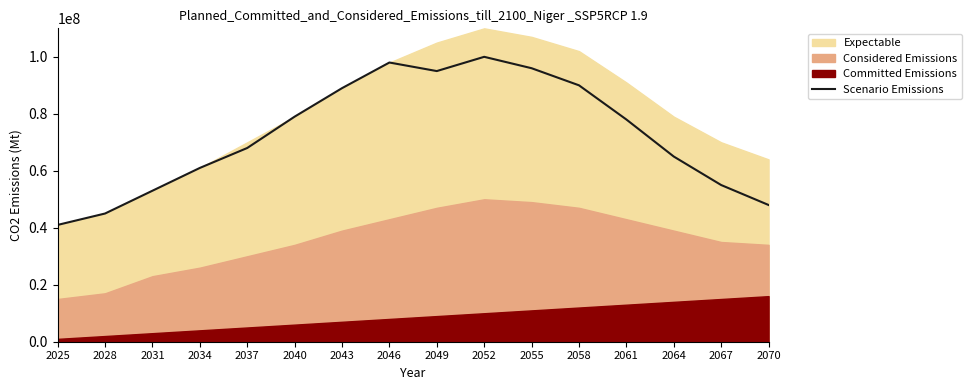

What is the minimum value for Scenario Emissions?

41000000